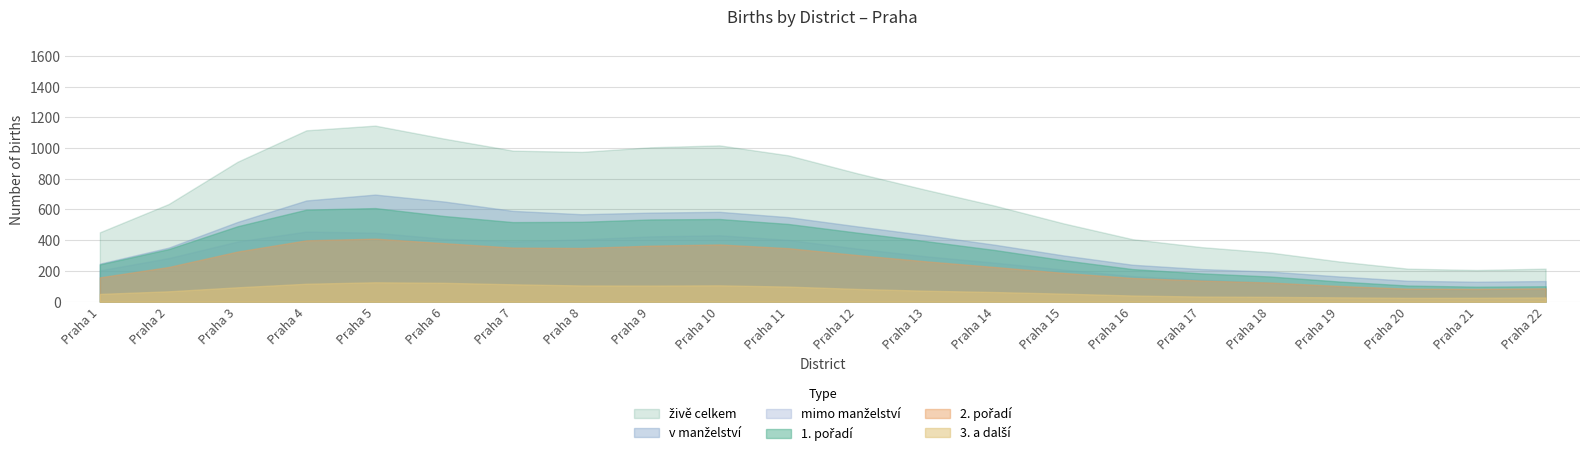

Rank the series by their maximum value, from lowest to highest.

3. a další, 2. pořadí, mimo manželství, 1. pořadí, v manželství, živě celkem